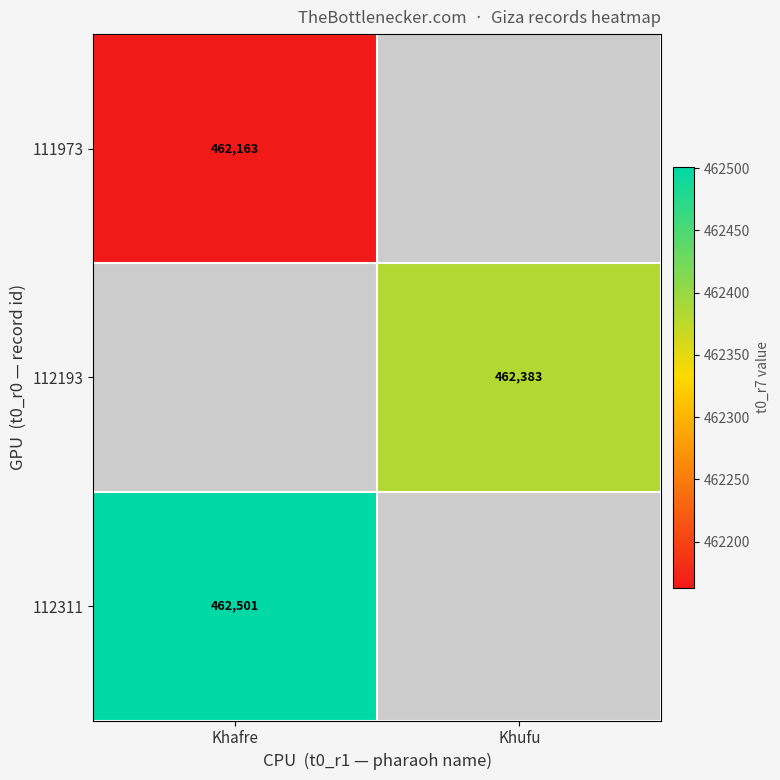

The 111973 series shows 462163 at Khafre. True or false?

True